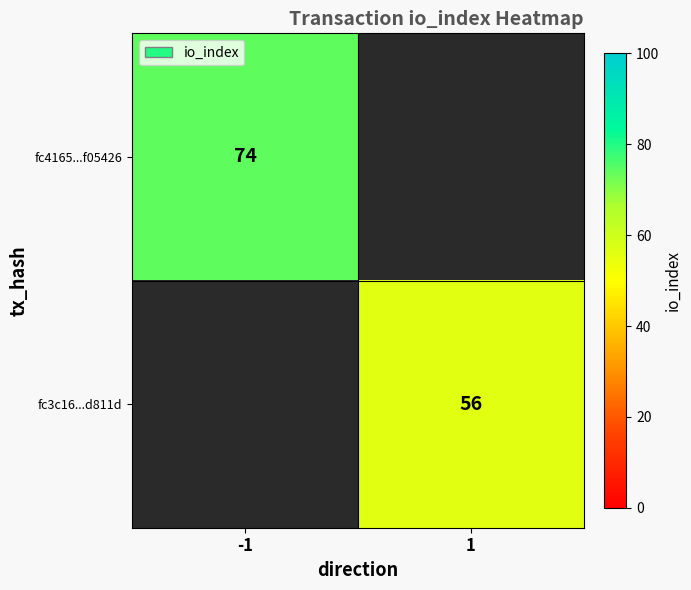

The fc4165...f05426 series shows 74 at -1. True or false?

True